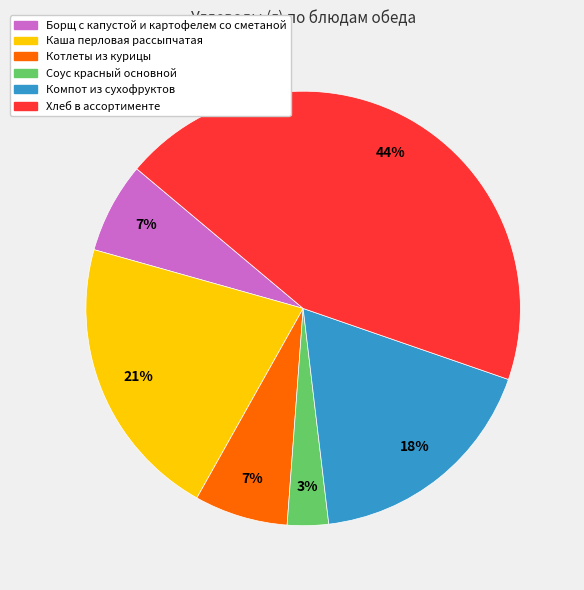

To the nearest percent, what is the difference between the Компот из сухофруктов and Котлеты из курицы slice percentages?

11%